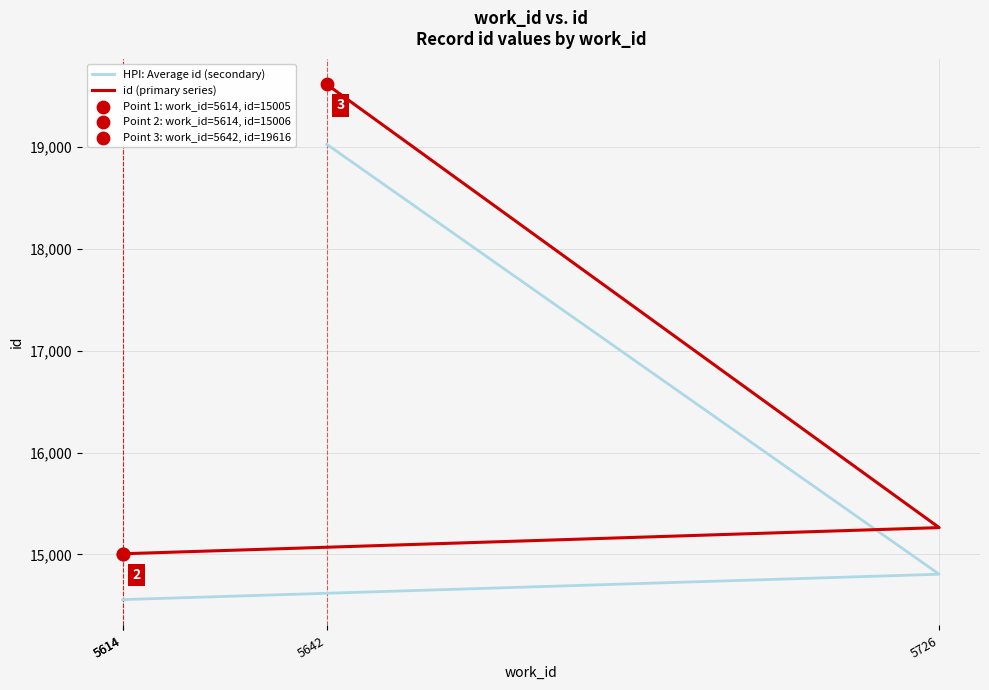

At how many categories does at least one series exceed 17948?

1